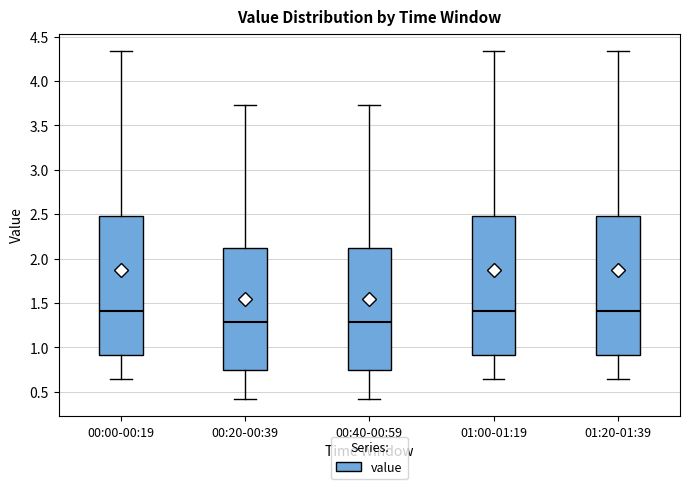

Reading left to right, read every box against the y-axis: the position of its median line, the range the box covers, and the ends of its whiskers. The values are not printed on the chart, so give them approximately, as read against the axis.

00:00-00:19: median 1.40, box 0.90 to 2.50, whiskers 0.65 to 4.35
00:20-00:39: median 1.30, box 0.75 to 2.10, whiskers 0.40 to 3.75
00:40-00:59: median 1.30, box 0.75 to 2.10, whiskers 0.40 to 3.75
01:00-01:19: median 1.40, box 0.90 to 2.50, whiskers 0.65 to 4.35
01:20-01:39: median 1.40, box 0.90 to 2.50, whiskers 0.65 to 4.35